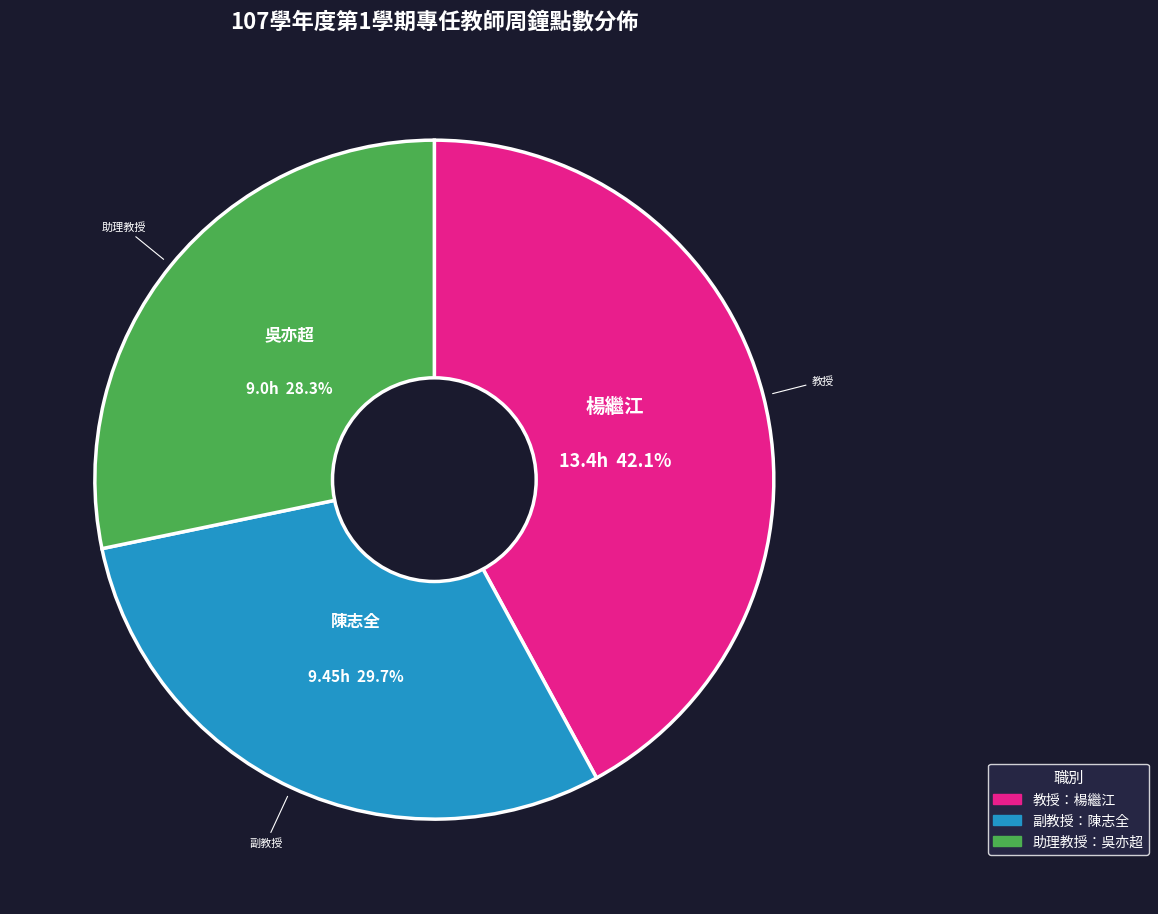

To the nearest percent, what is the difference between the largest and smallest slice percentages?

14%